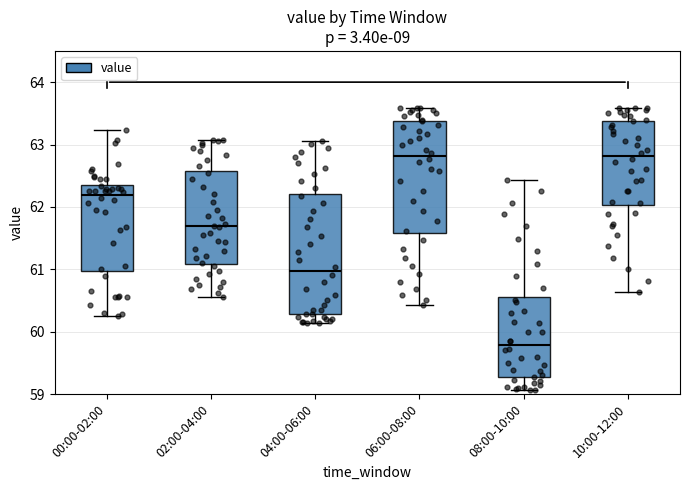

Reading left to right, read every box against the y-axis: the position of its median line, the range the box covers, and the ends of its whiskers. The values are not printed on the chart, so give them approximately, as read against the axis.

00:00-02:00: median 62.2, box 61.0 to 62.4, whiskers 60.3 to 63.2
02:00-04:00: median 61.7, box 61.1 to 62.6, whiskers 60.6 to 63.1
04:00-06:00: median 61.0, box 60.3 to 62.2, whiskers 60.1 to 63.1
06:00-08:00: median 62.8, box 61.6 to 63.4, whiskers 60.4 to 63.6
08:00-10:00: median 59.8, box 59.3 to 60.6, whiskers 59.1 to 62.4
10:00-12:00: median 62.8, box 62.0 to 63.4, whiskers 60.6 to 63.6